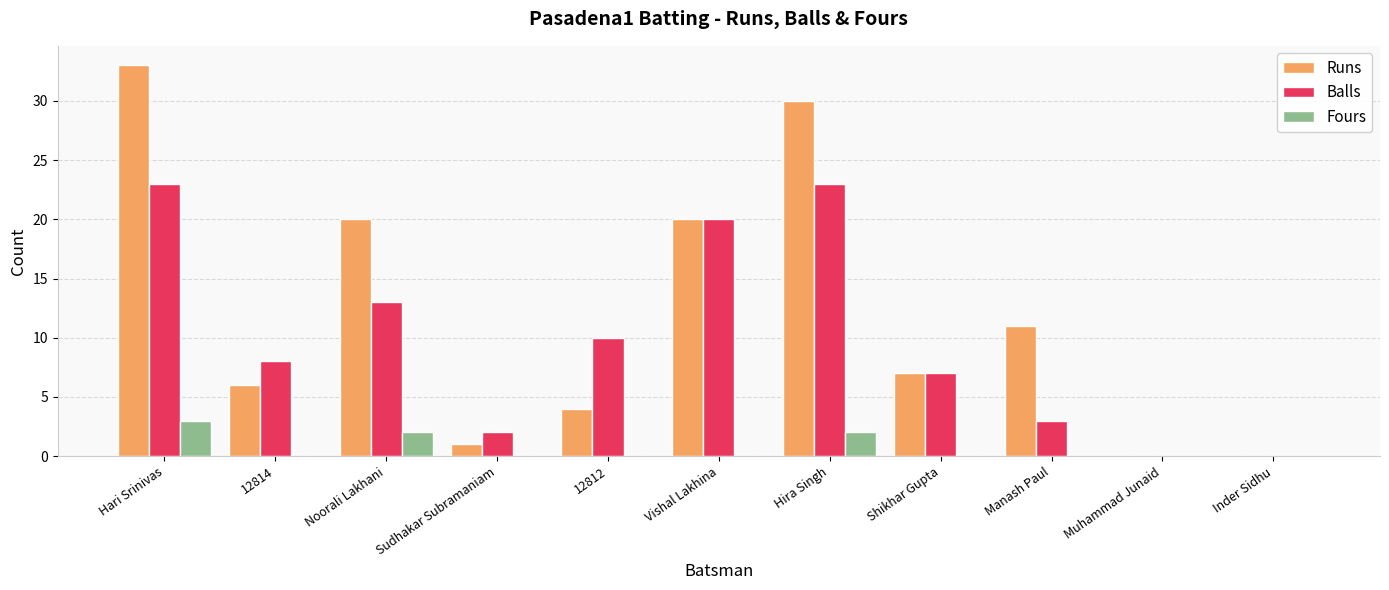

How many series are shown in this chart?

3